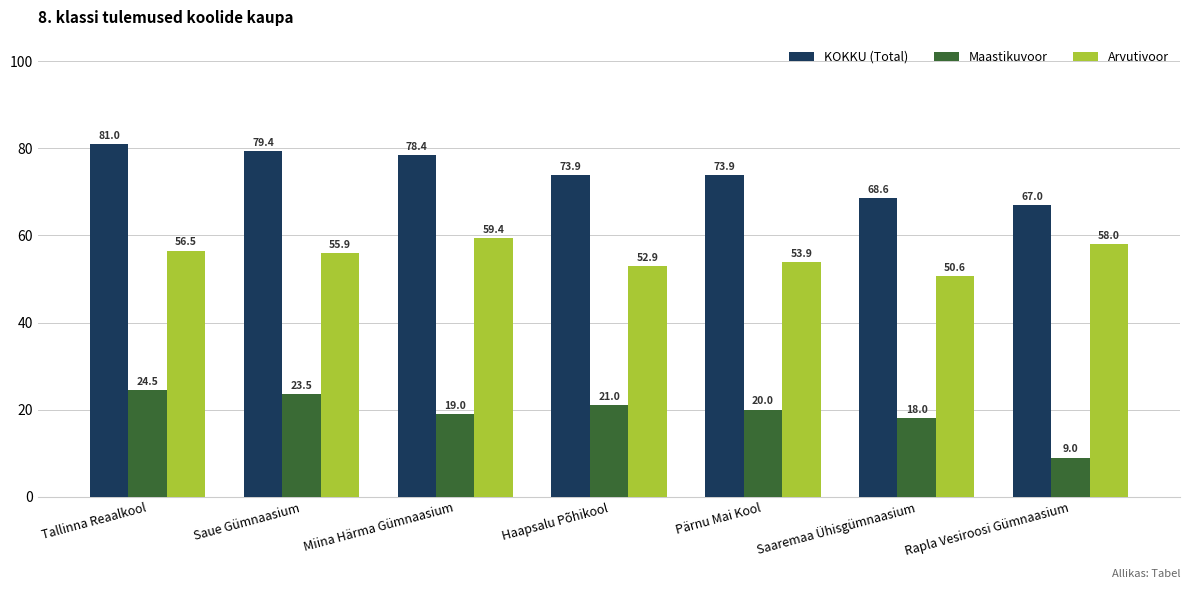

Which series has the largest total across all categories?

KOKKU (Total)